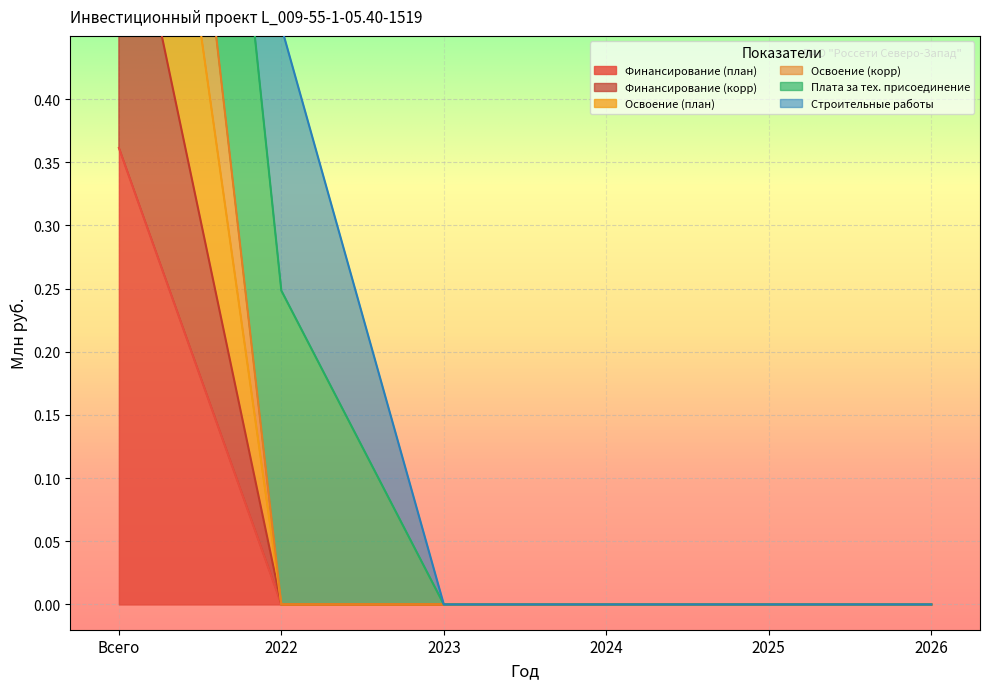

What is the maximum value shown in the chart?

1.1